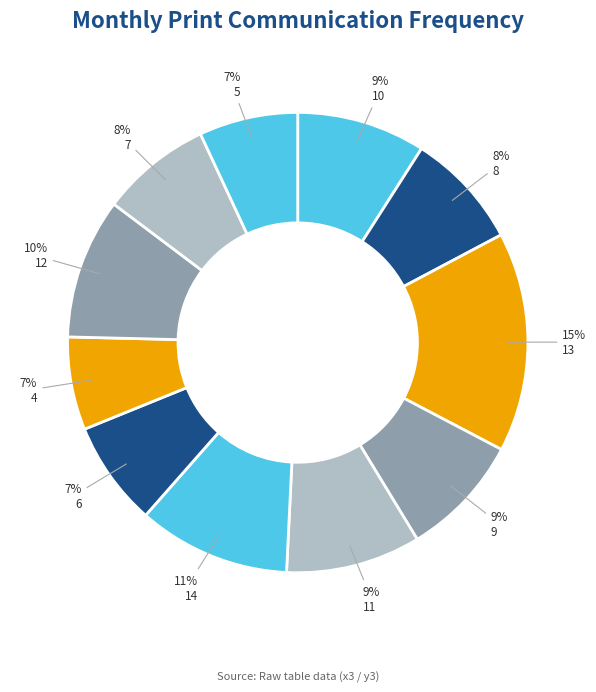

Which category has the biggest portion of the pie?

13